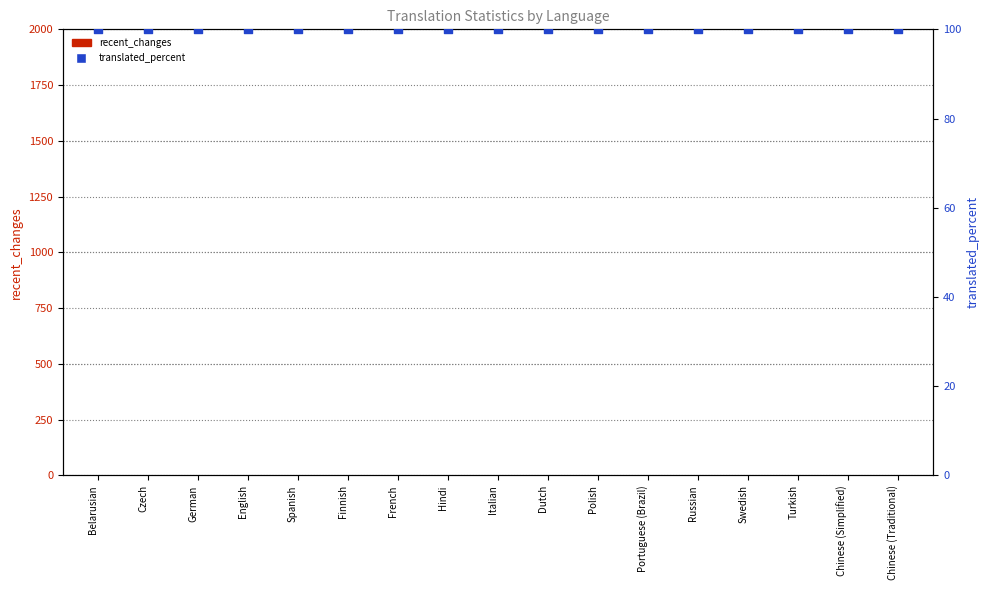

Which series contains the highest Y value?

translated_percent